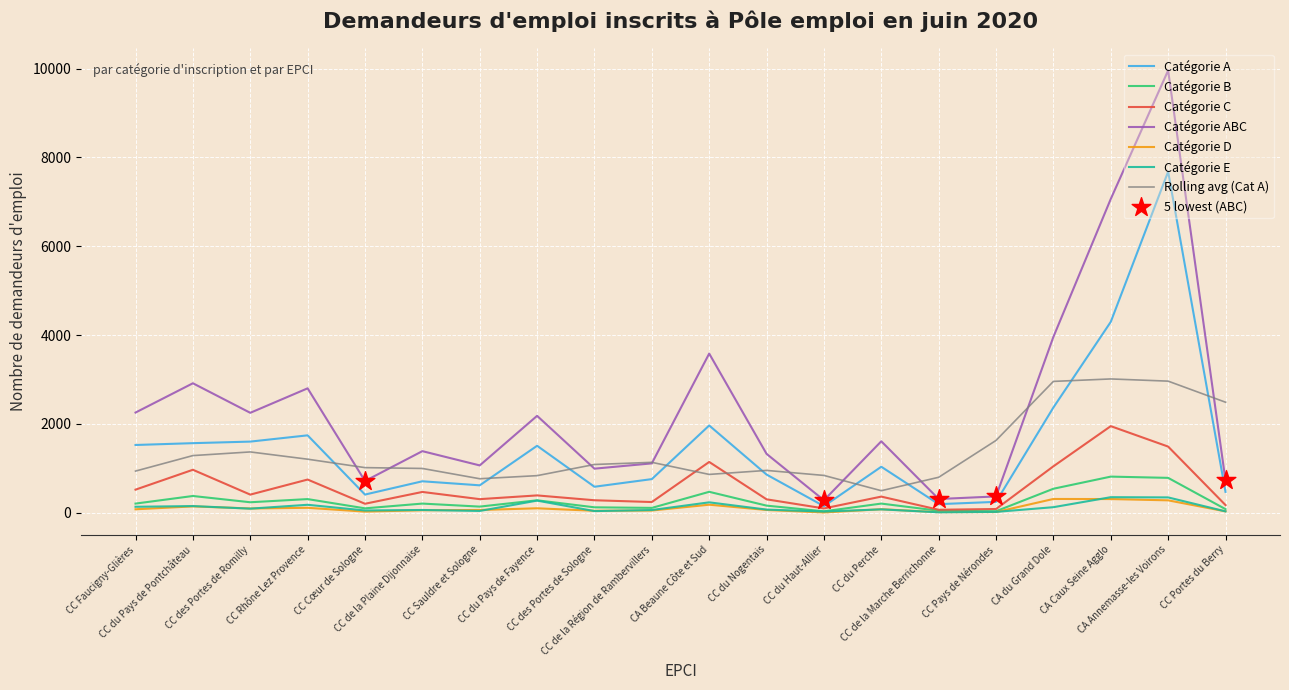

Which series has the largest total across all categories?

Catégorie ABC